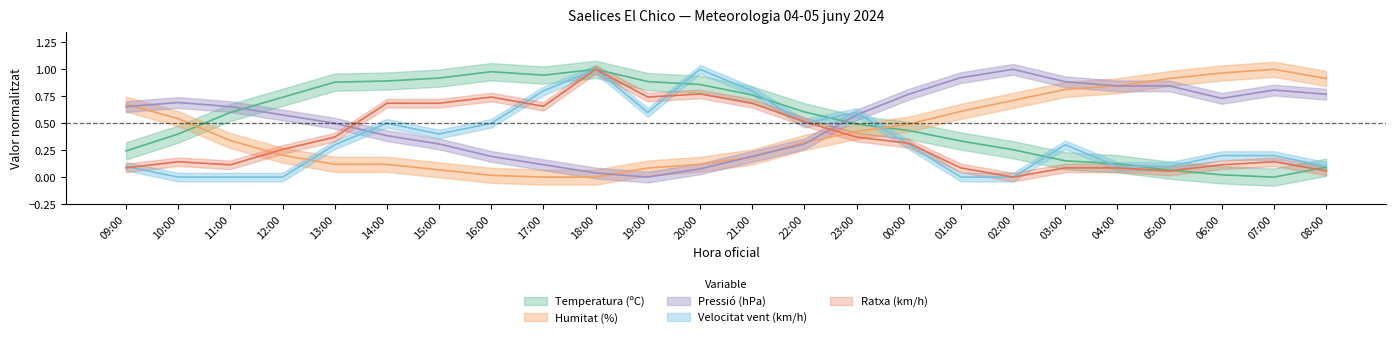

Which series ends up on top after the final intersection of Humitat (%) and Ratxa (km/h)?

Humitat (%)